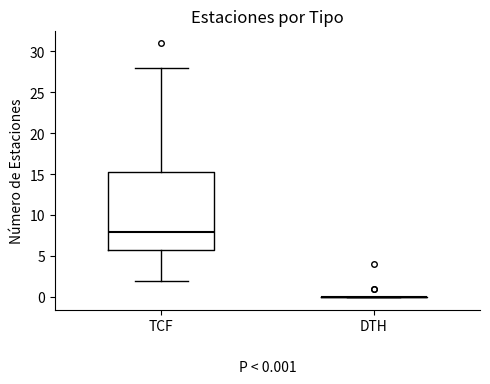

Comparing the boxes themselves (not the whiskers), which one is the tallest?

TCF